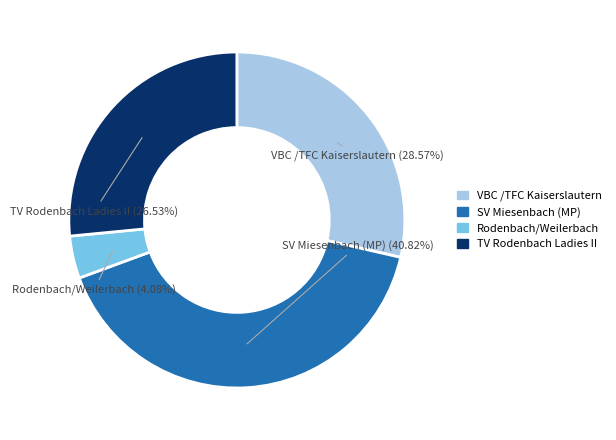

Between VBC /TFC Kaiserslautern and Rodenbach/Weilerbach, which is larger?

VBC /TFC Kaiserslautern